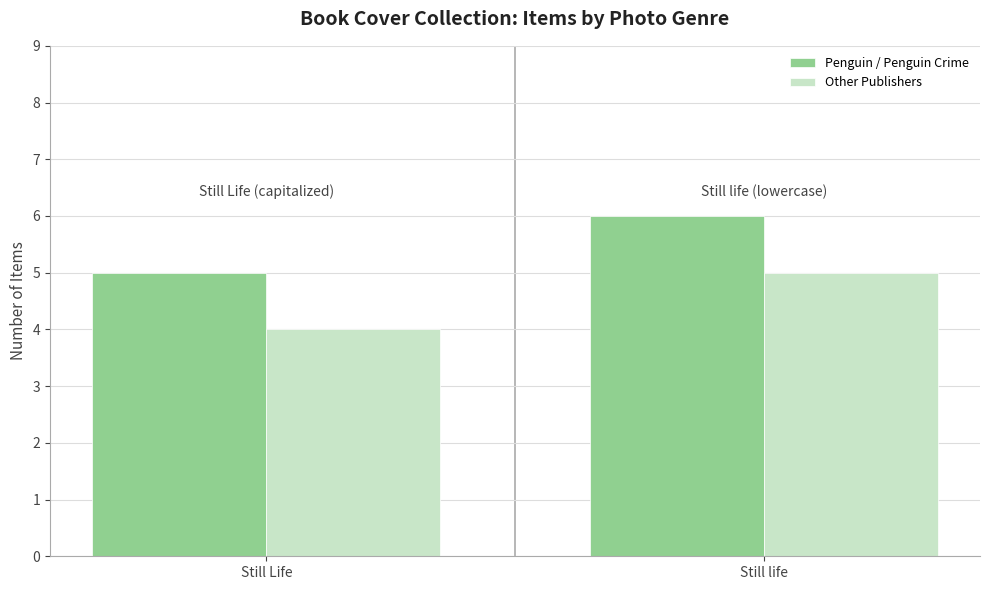

True or false: Other Publishers has a value of 7 at Still life.

False